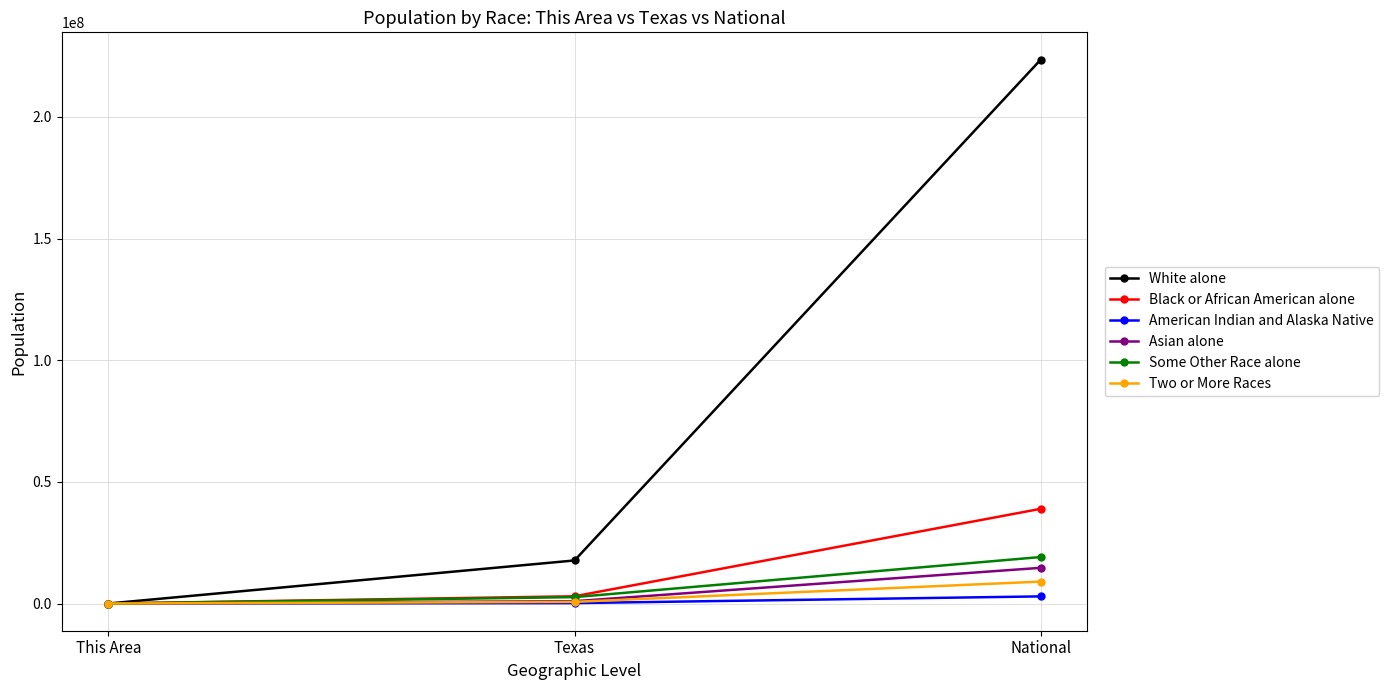

Where is Asian alone nearest to the value 7337126?

Texas